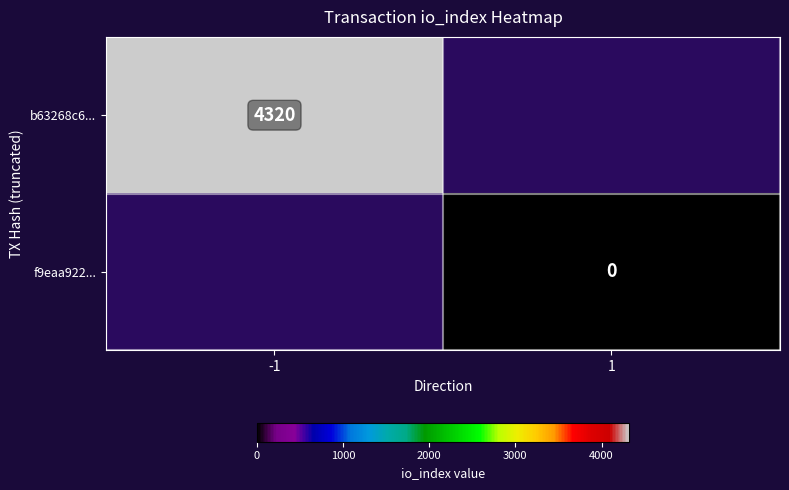

Count the number of data series in this chart.

2